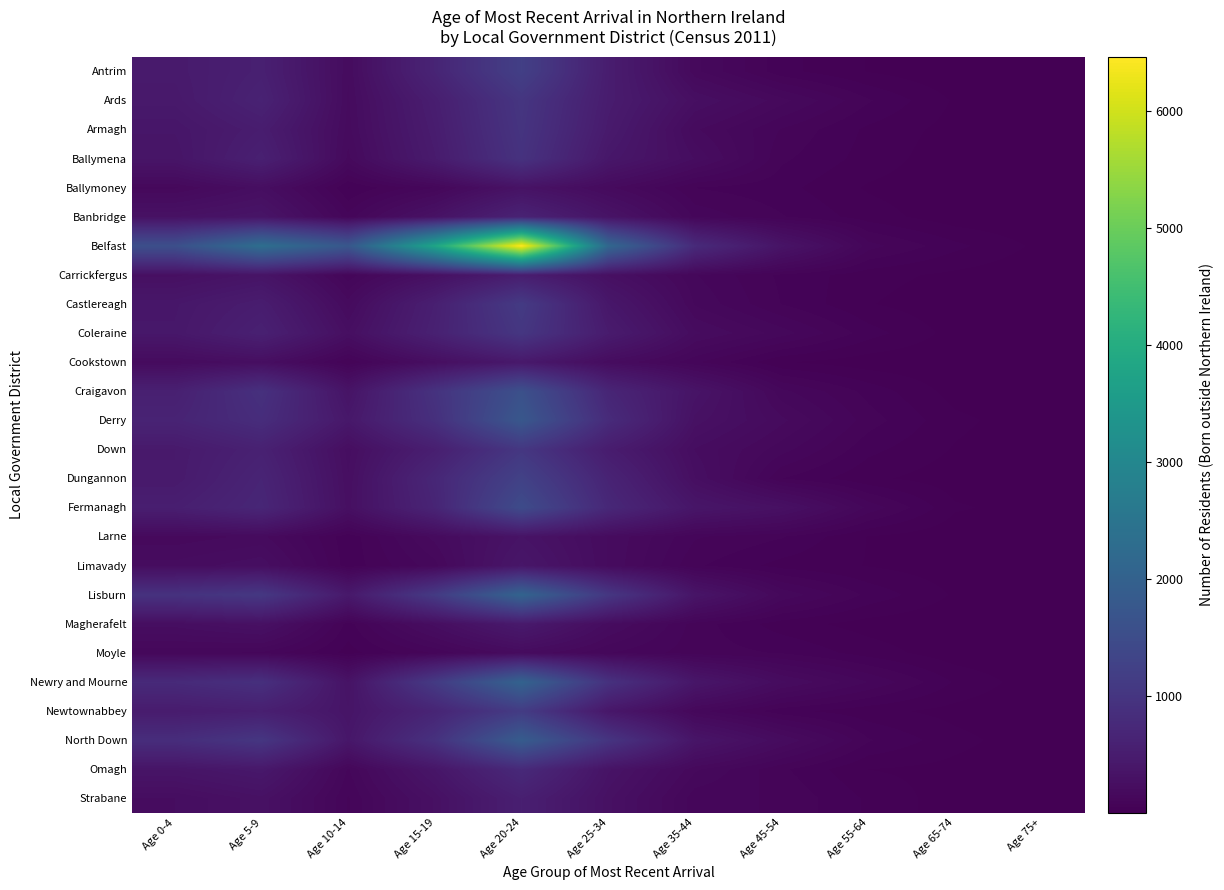

What is the greatest value displayed?

6460